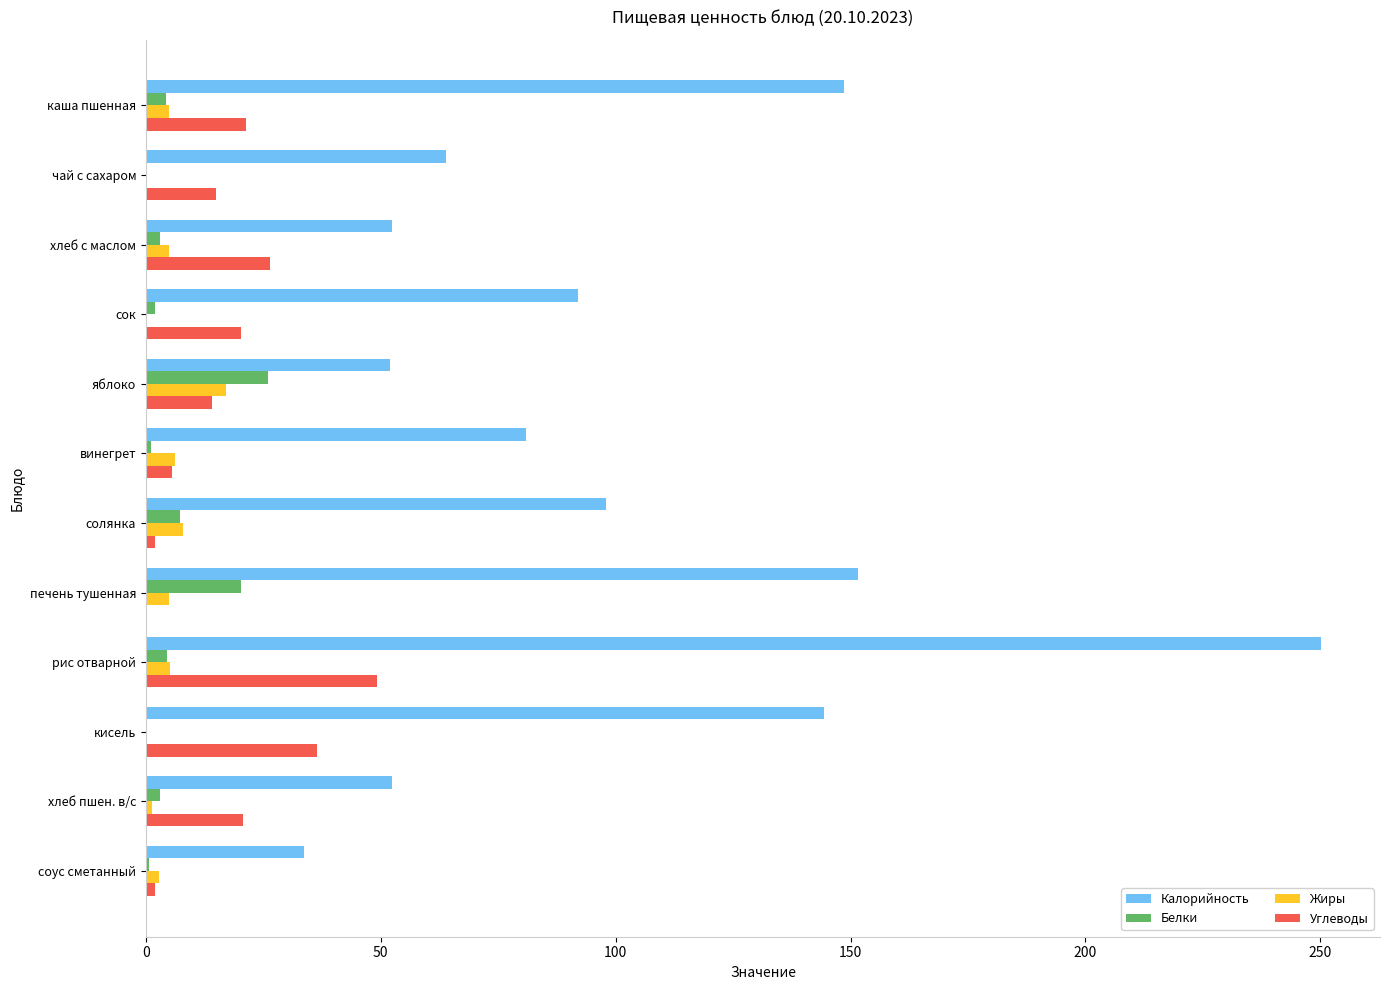

What is the sum of all Калорийность values?

1219.7